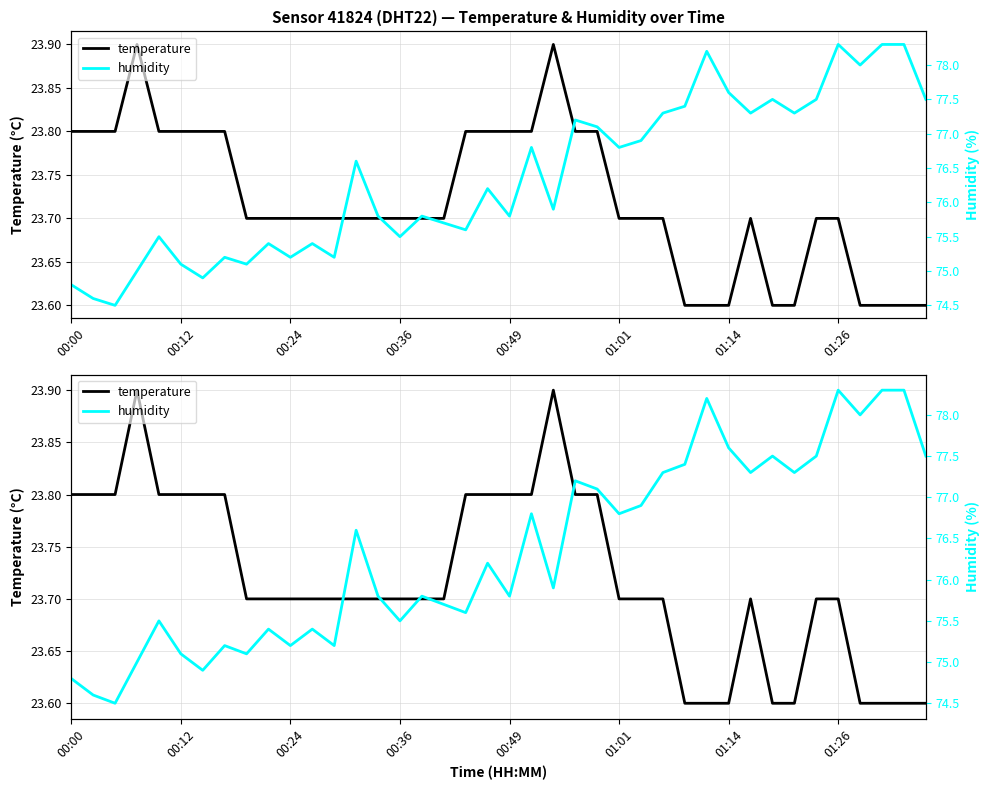

Which series changed the most between 21 and 30?

humidity